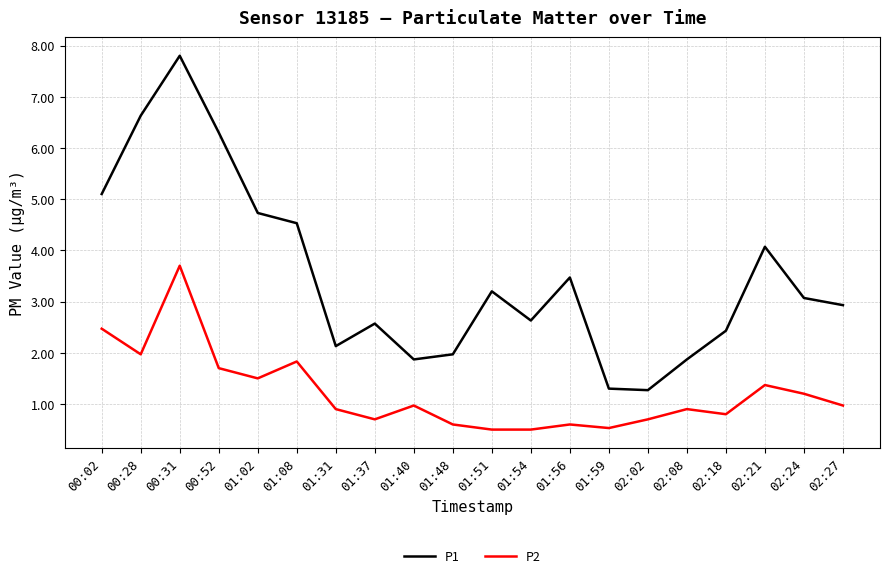

True or false: P1 and P2 cross at least once.

False